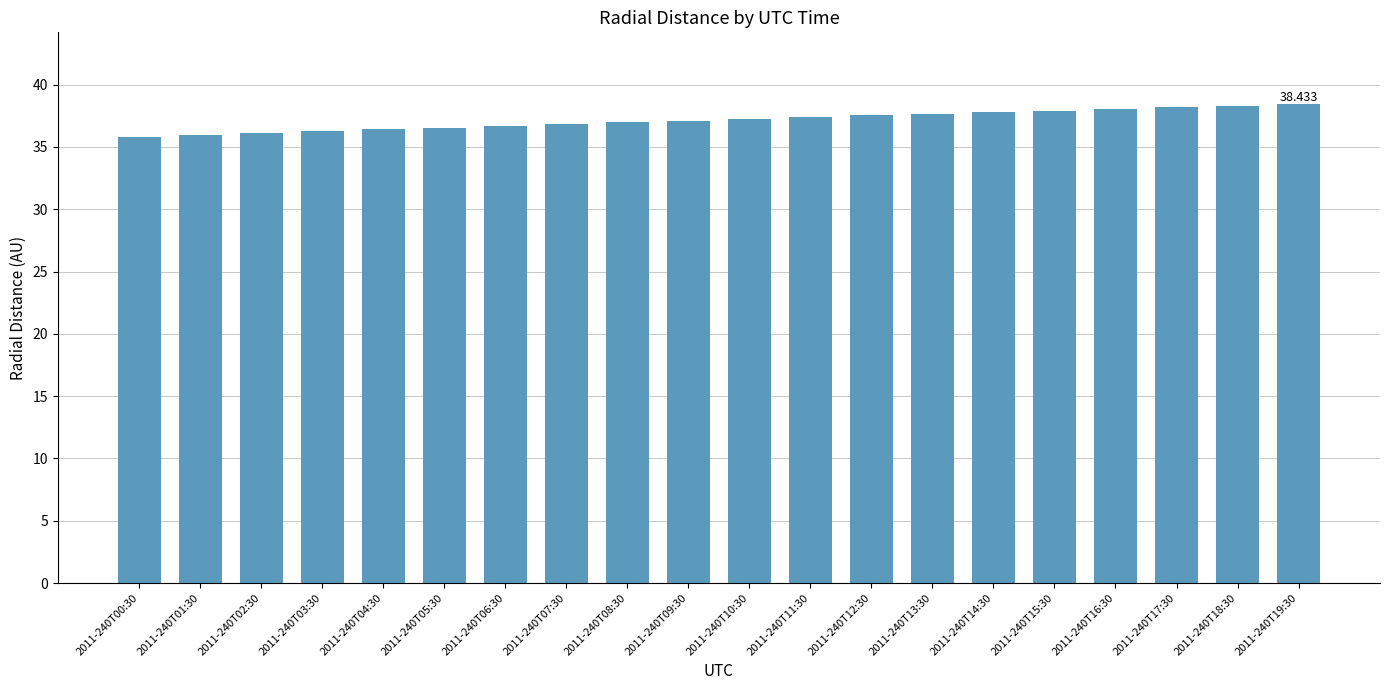

Is it true that the value at 2011-240T13:30 is 49.6?

False